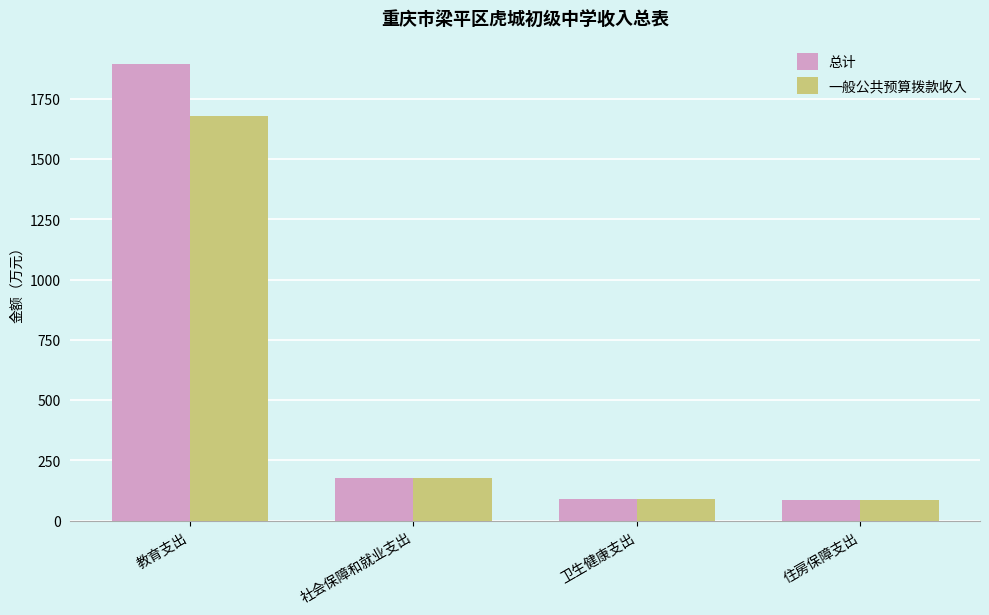

What is the difference between the second highest and second lowest values in the 总计 series?

85.4